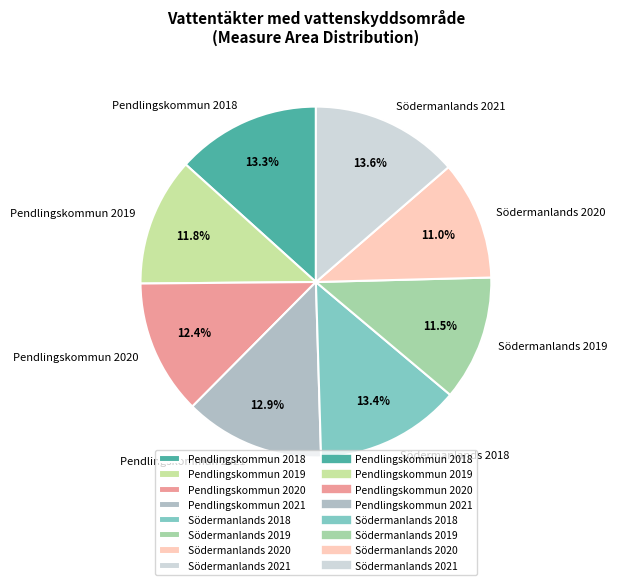

How much of the chart is everything except Södermanlands 2021?

86.4%